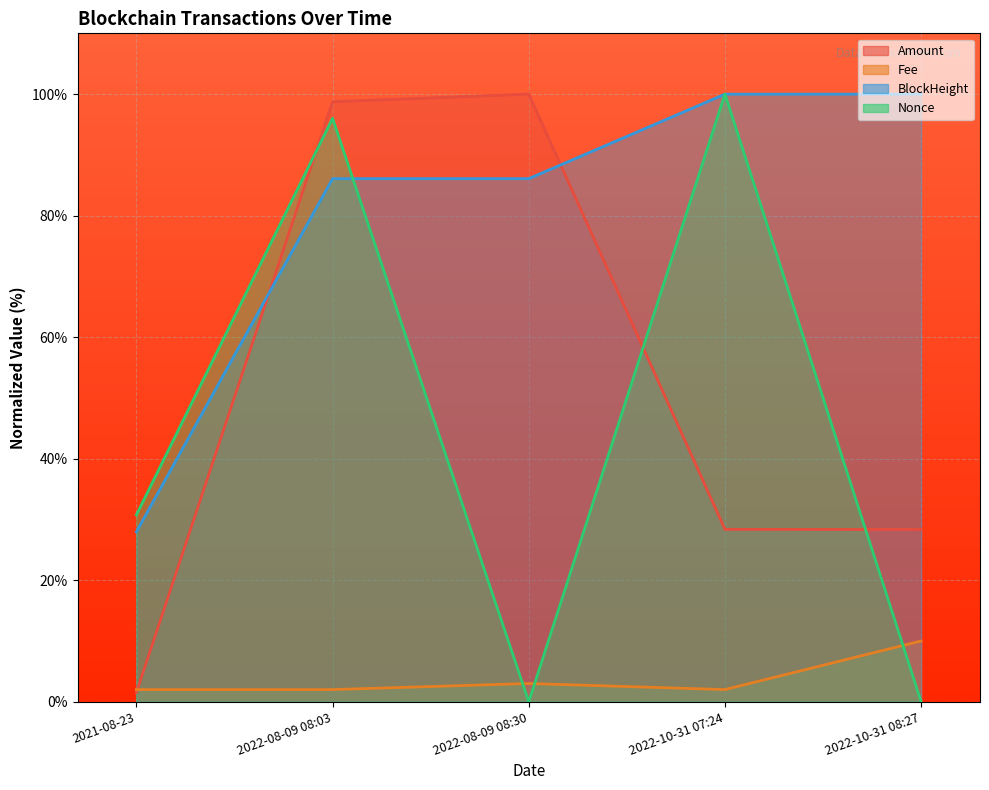

At 2021-08-23, list the series in order from largest to smallest.

Nonce, BlockHeight, Fee, Amount